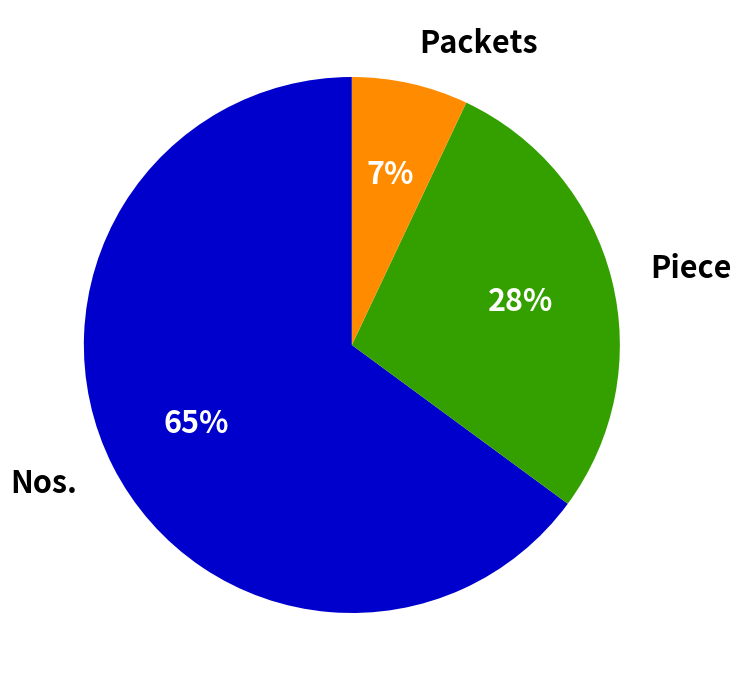

How many slices are in this pie chart?

3